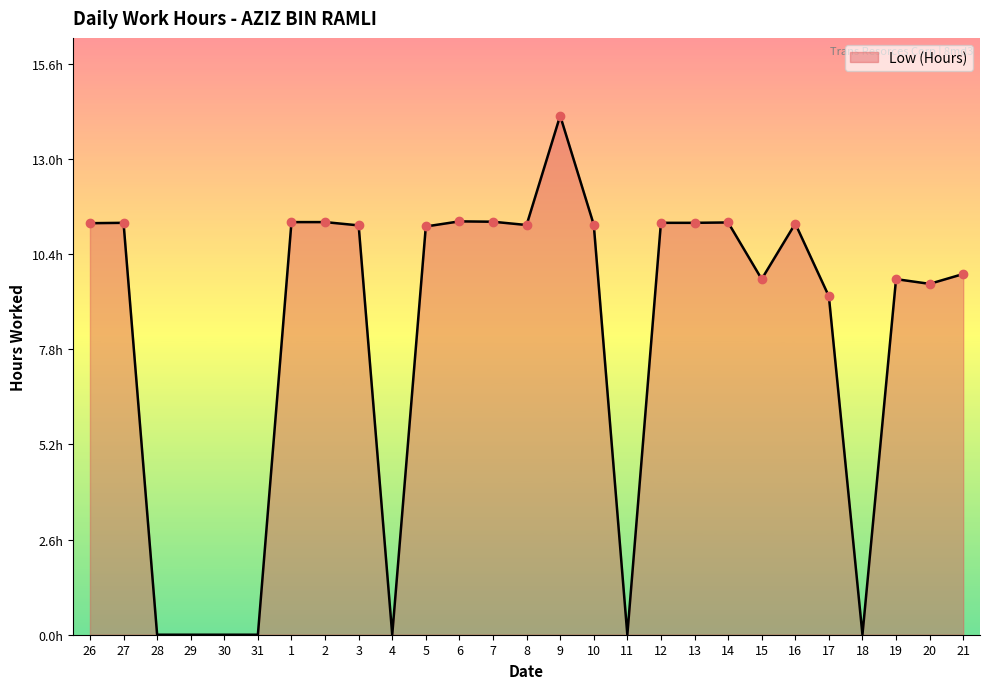

What is the value of the 8th point from the left?

11.3